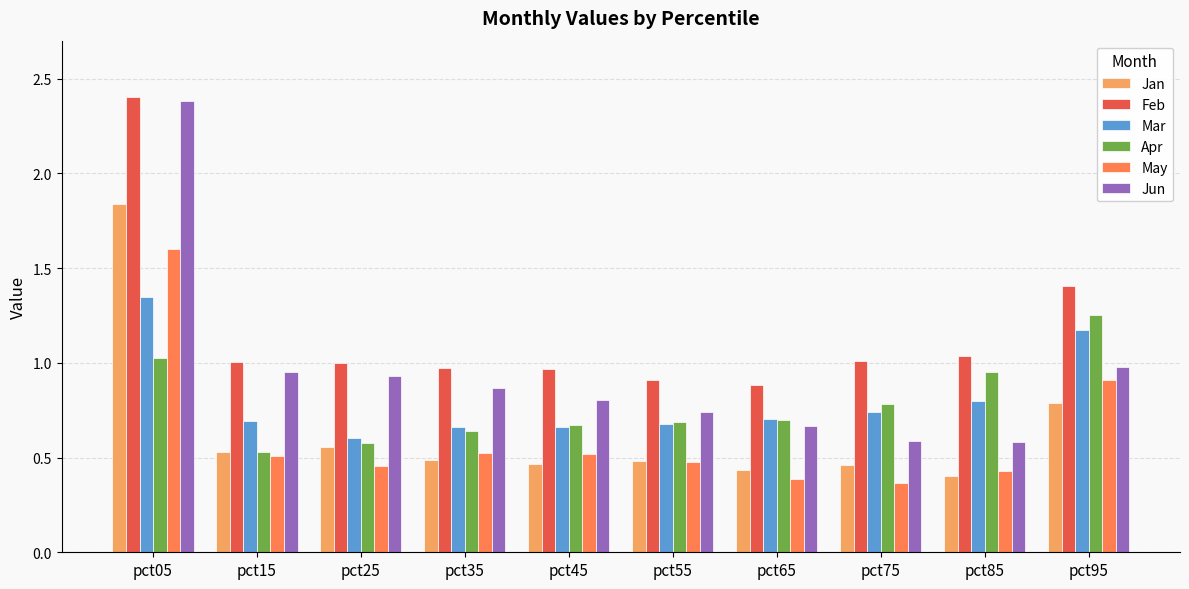

How many groups of bars are there?

10